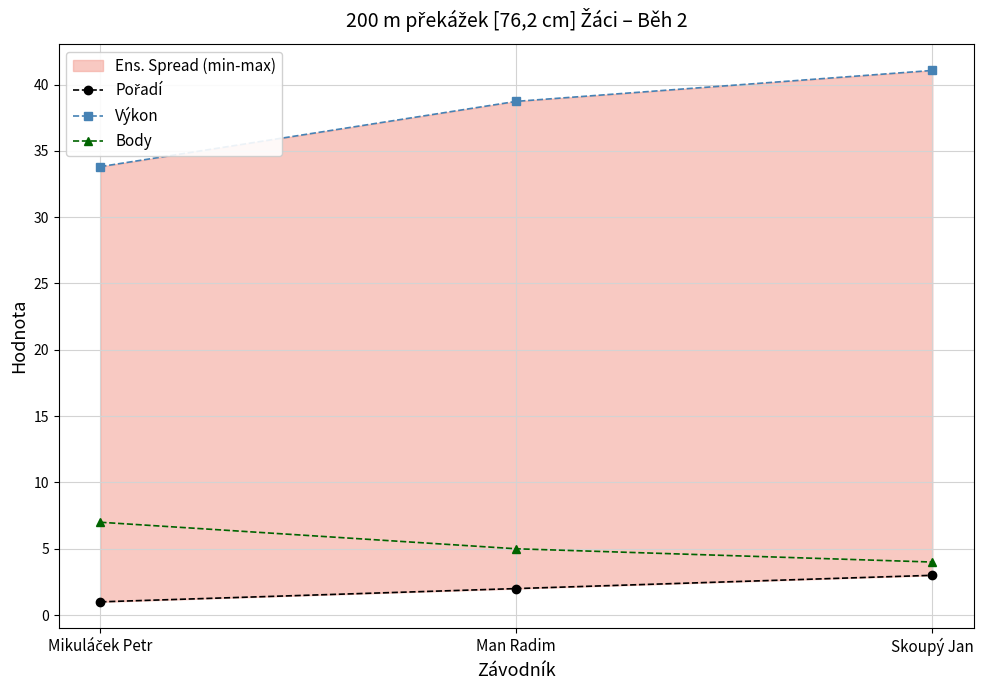

What is the average value of the Výkon series?

37.9